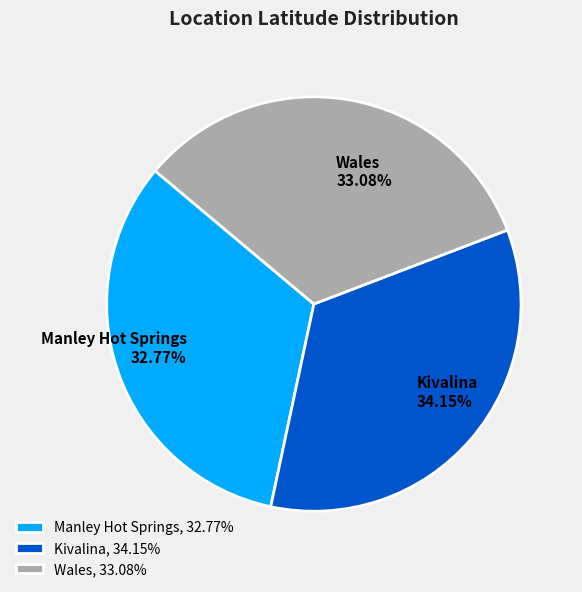

Does any single category account for the majority?

No